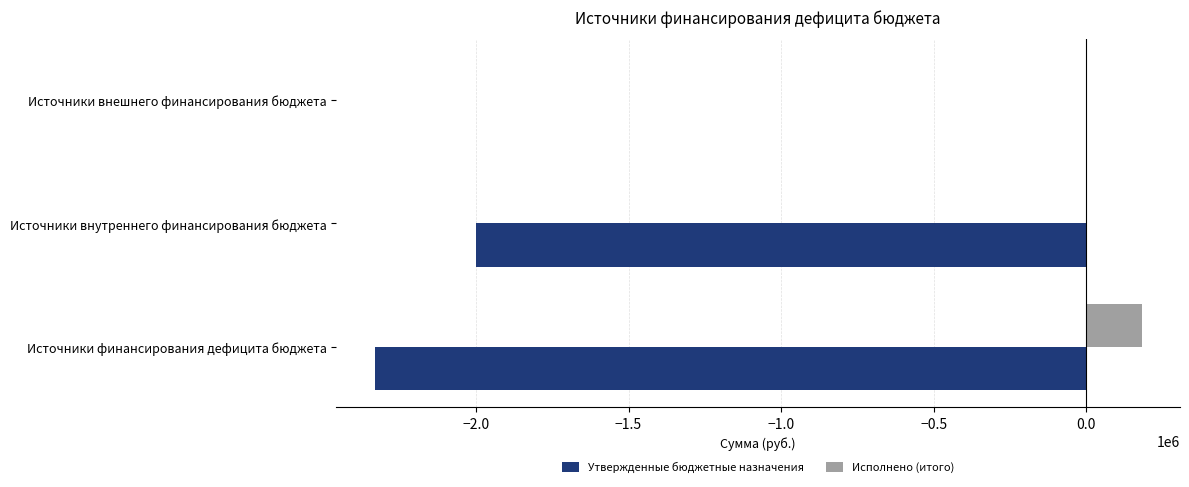

Which series has the largest total across all categories?

Исполнено (итого)